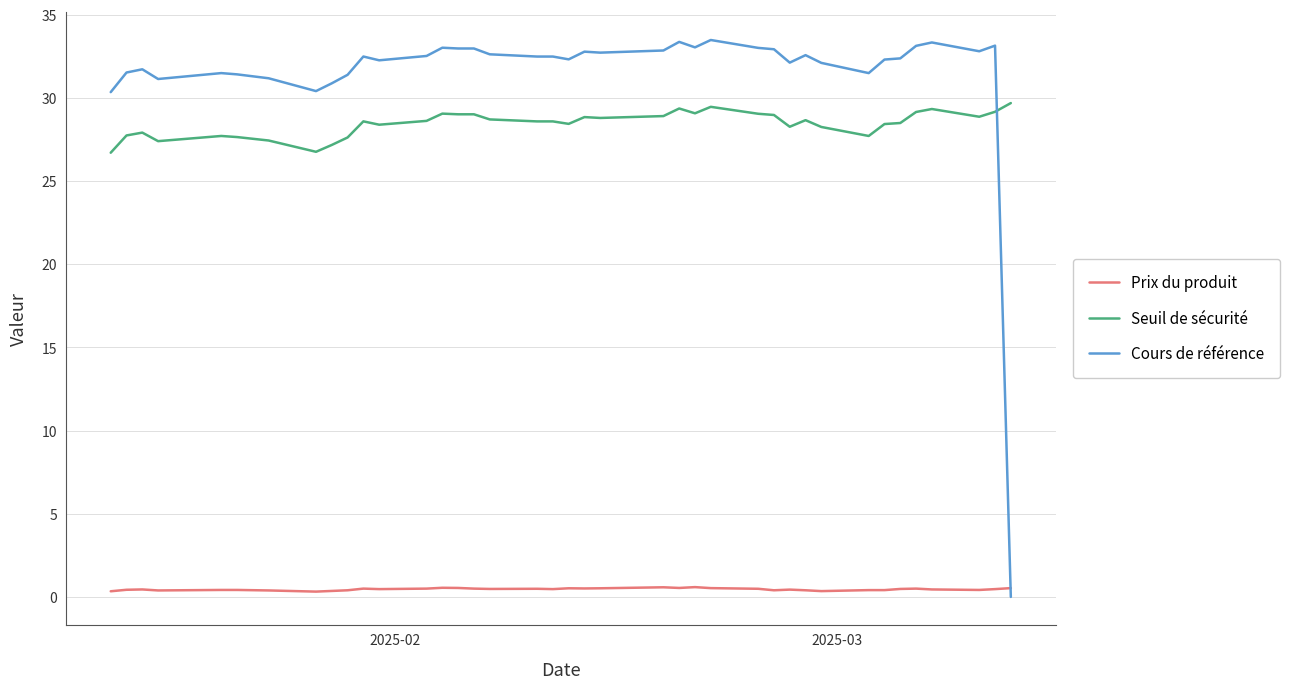

True or false: Prix du produit and Seuil de sécurité intersect in this chart.

False